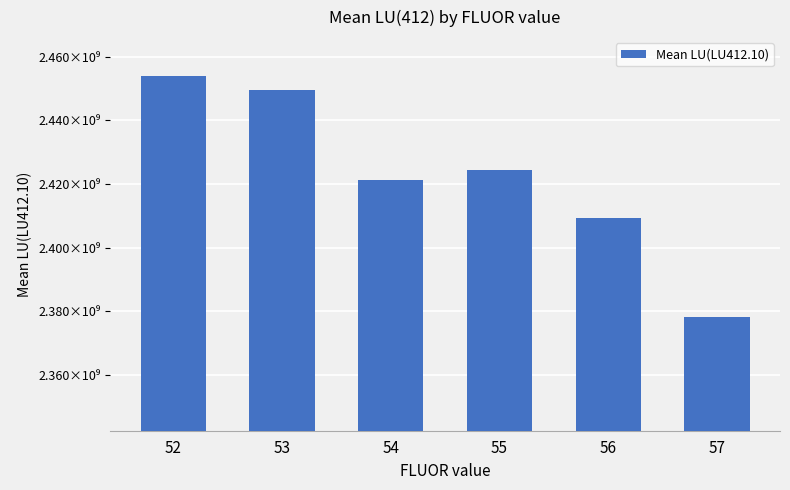

What is the change in value from 53 to 57?

-71436407.1